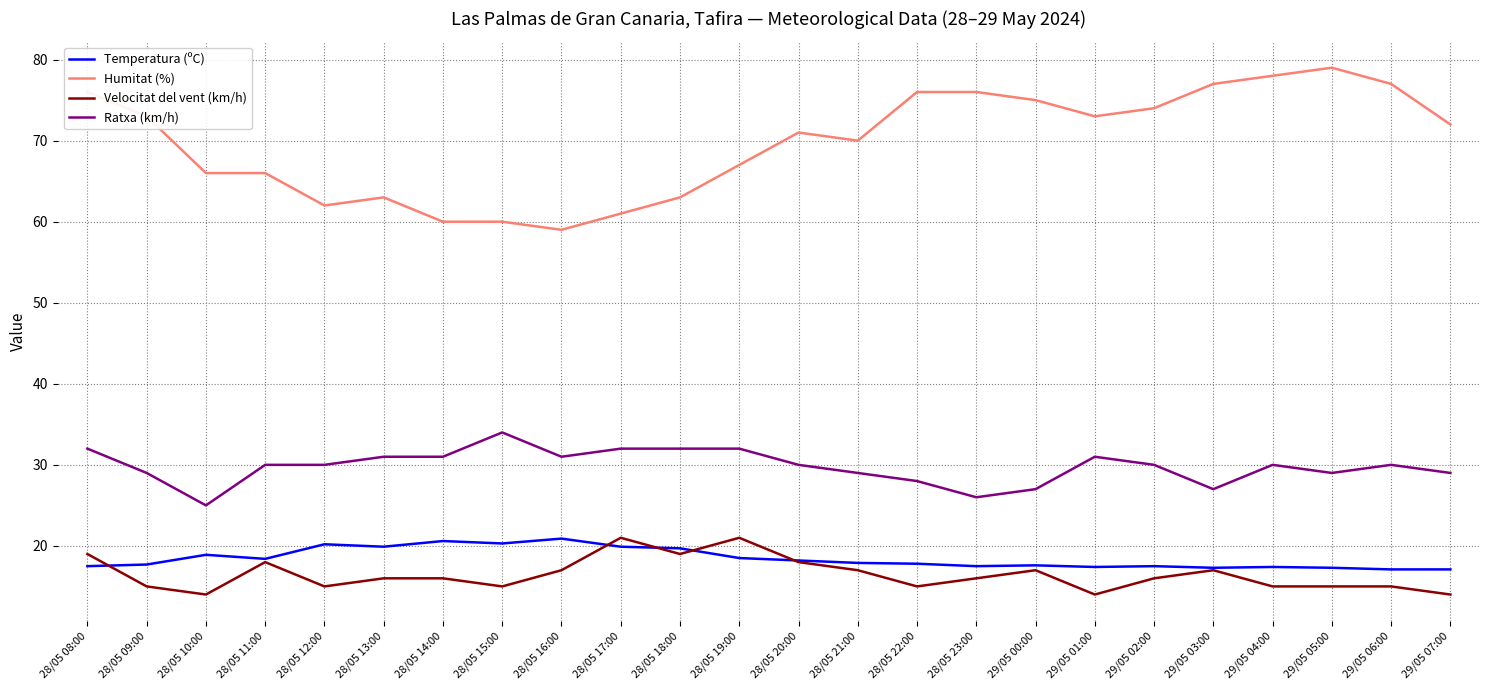

True or false: Humitat (%) and Ratxa (km/h) intersect in this chart.

False